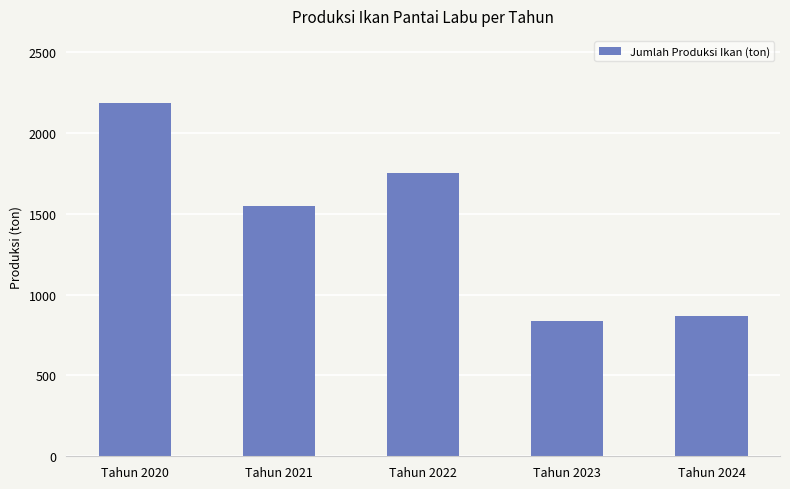

What is the value of the 3rd bar from the left?

1751.0